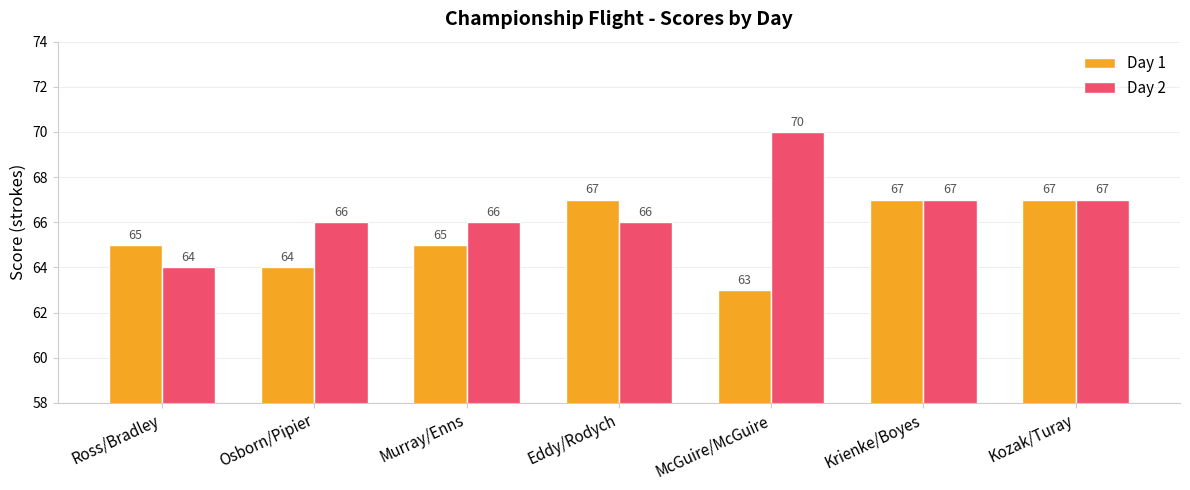

Is the value of Day 1 at Krienke/Boyes greater than the value of Day 2 at McGuire/McGuire?

No